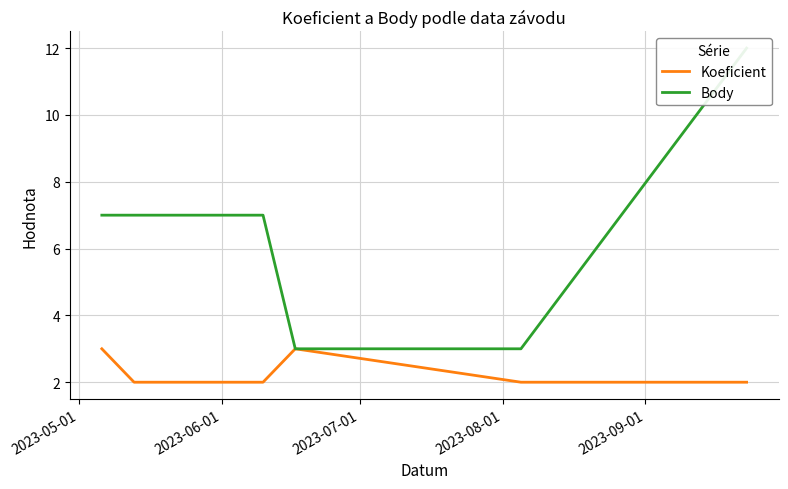

True or false: Body and Koeficient intersect in this chart.

False